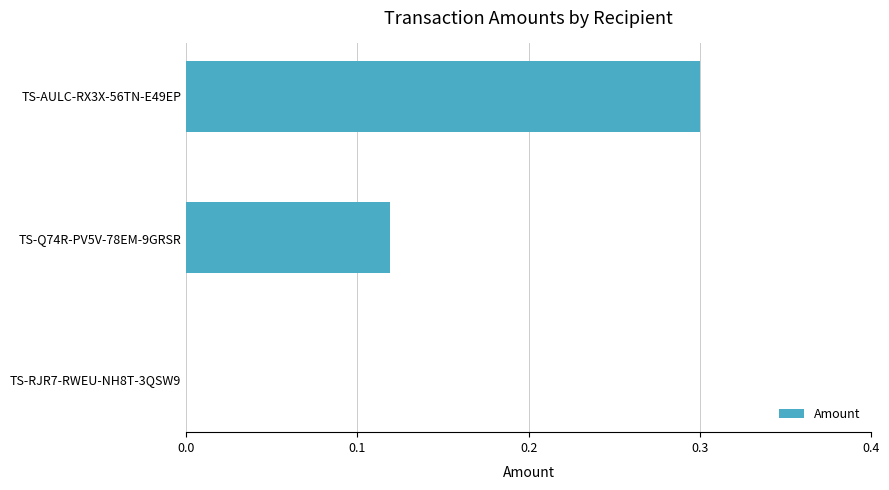

Is it true that the value at TS-AULC-RX3X-56TN-E49EP is 0.4?

False